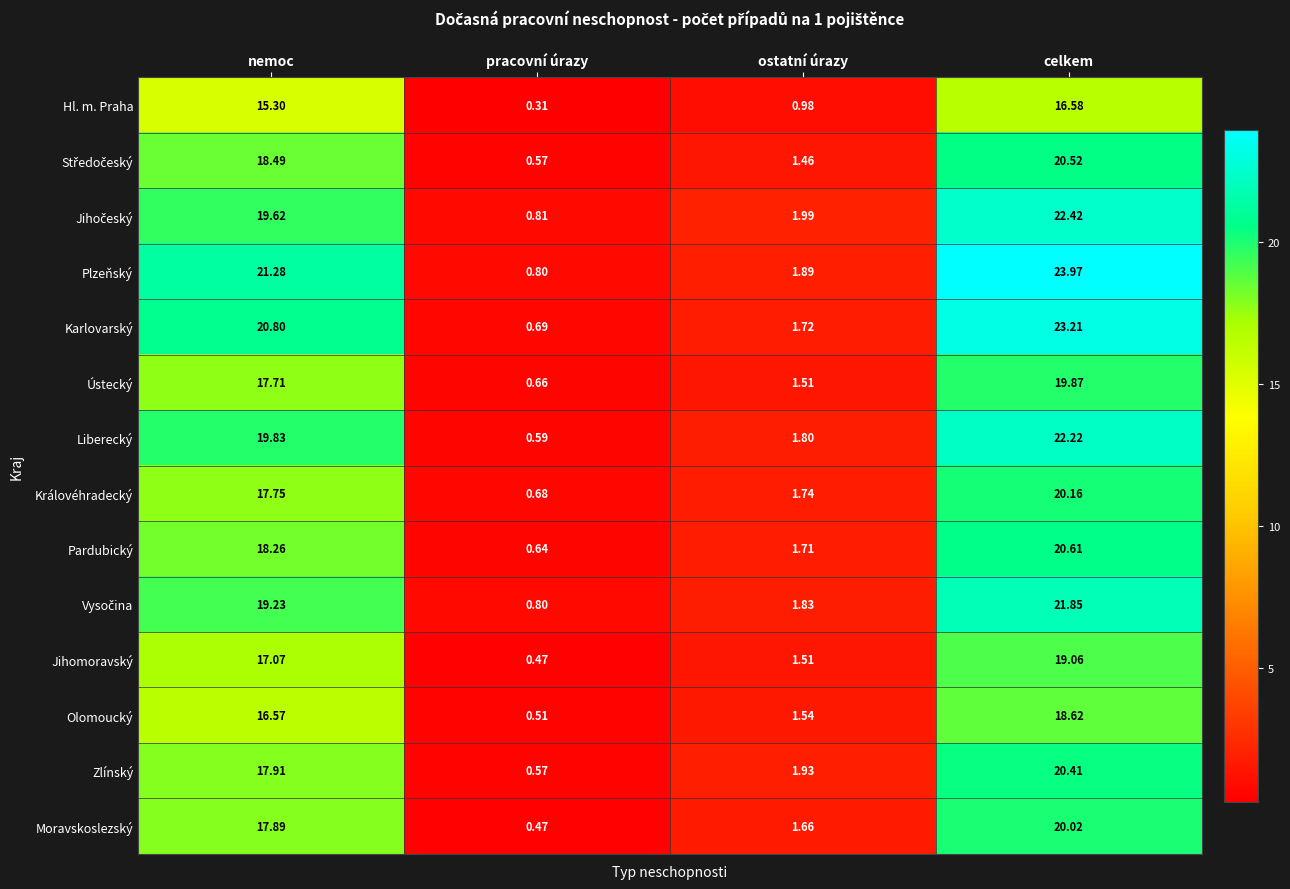

Where does the Liberecký series first go above 19?

nemoc